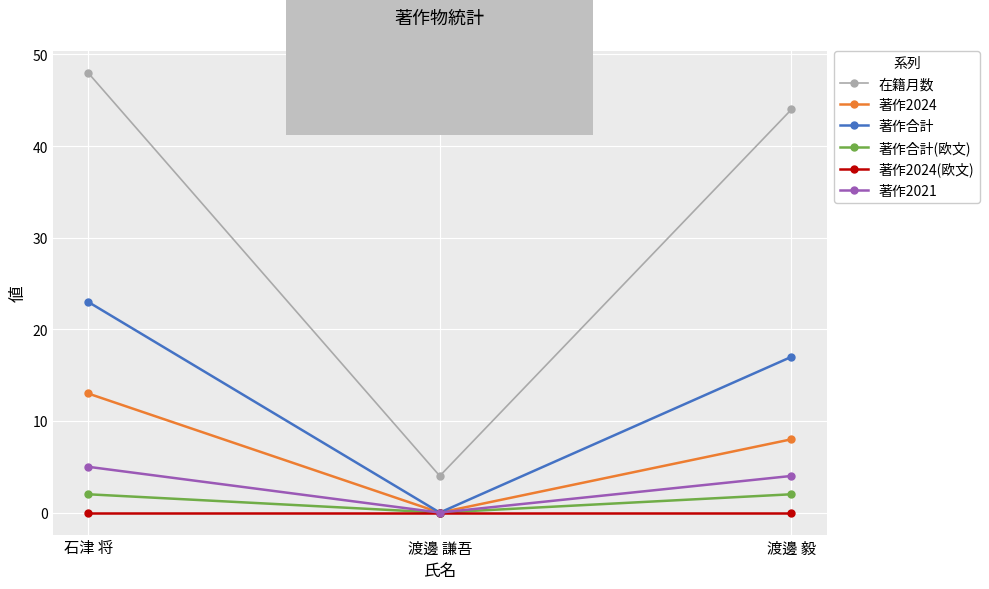

What is the sum of the 著作合計(欧文) values at 石津 将 and 渡邊 謙吾?

2